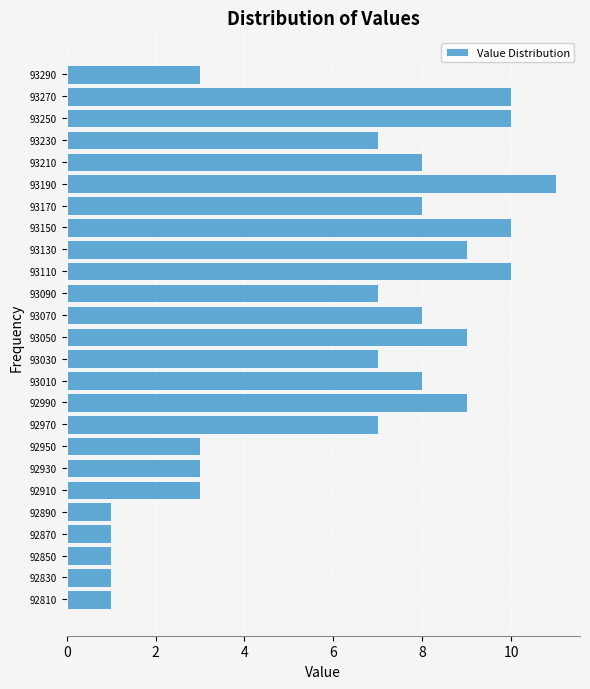

Over which range of the y-axis is the bar longest?

93180 to 93200